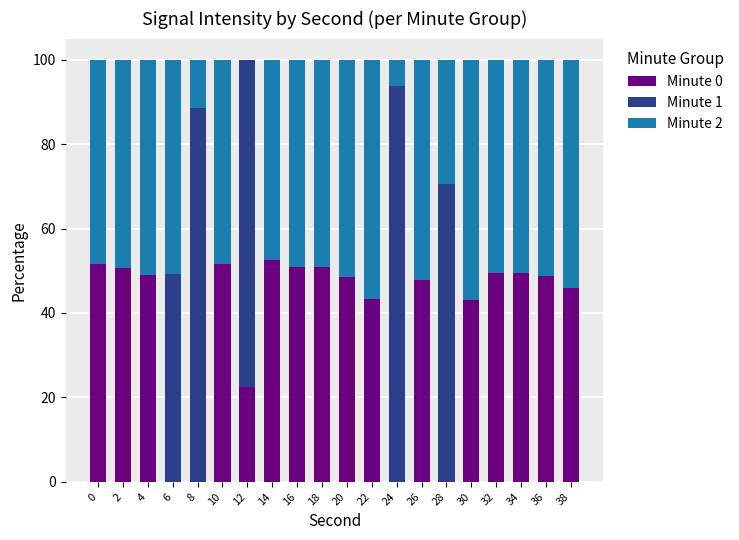

What is the total value across all series at 12?

100.0